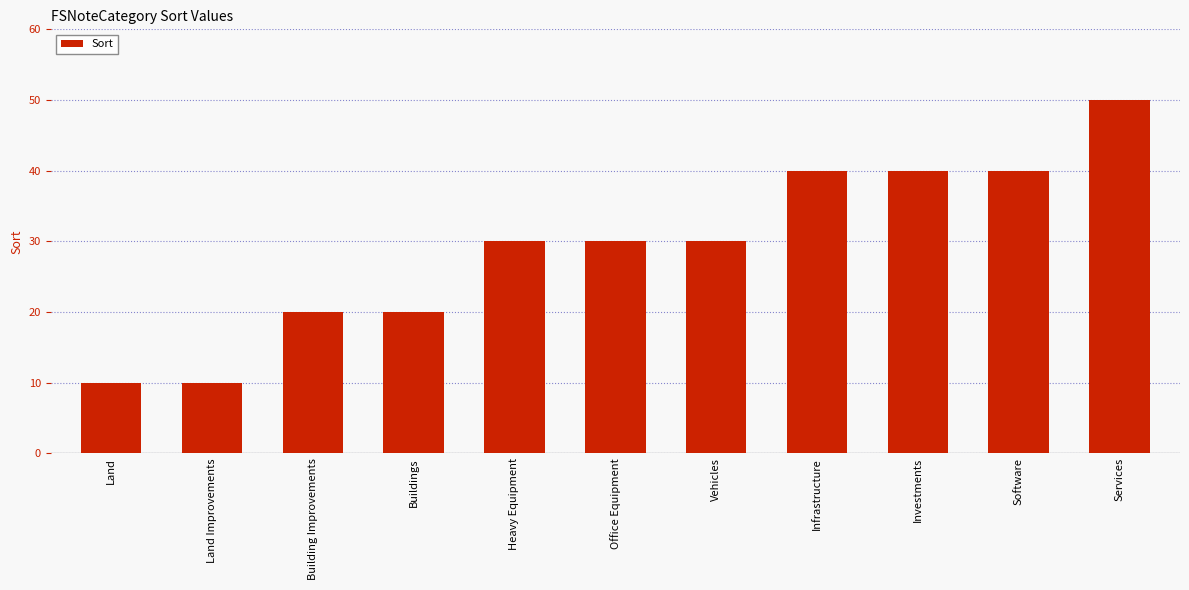

Count the number of categories in the chart.

11